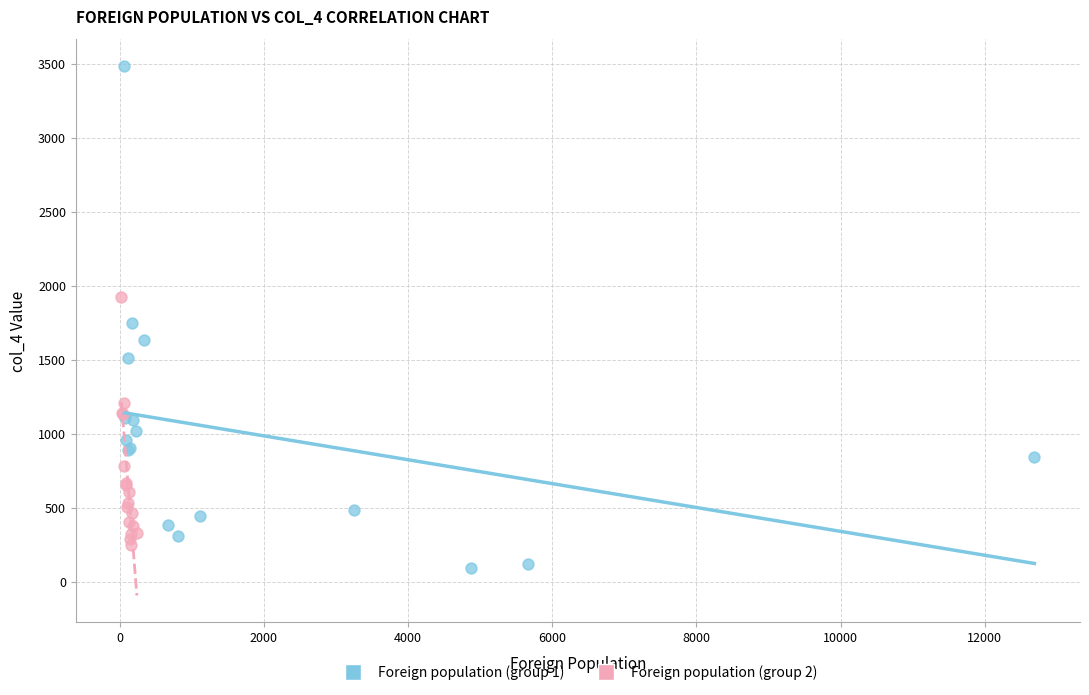

Which series reaches the maximum Y coordinate?

Foreign population (group 1)